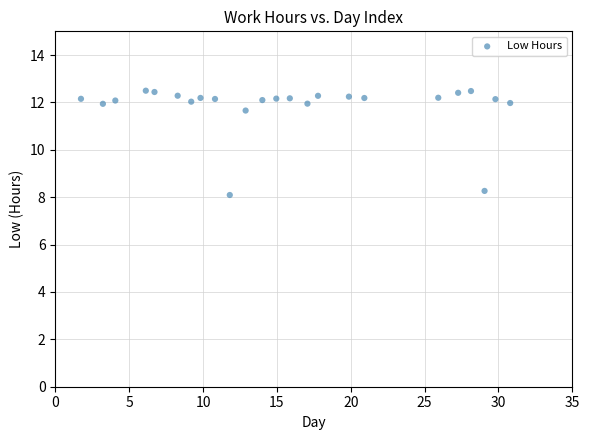

What is the range of X values (max minus min)?

29.1